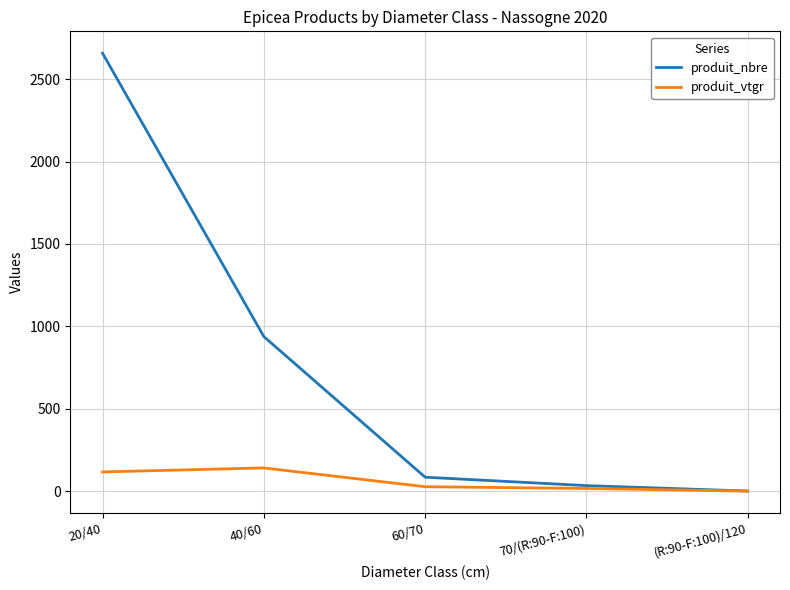

Where does the produit_nbre series first go above 85?

20/40